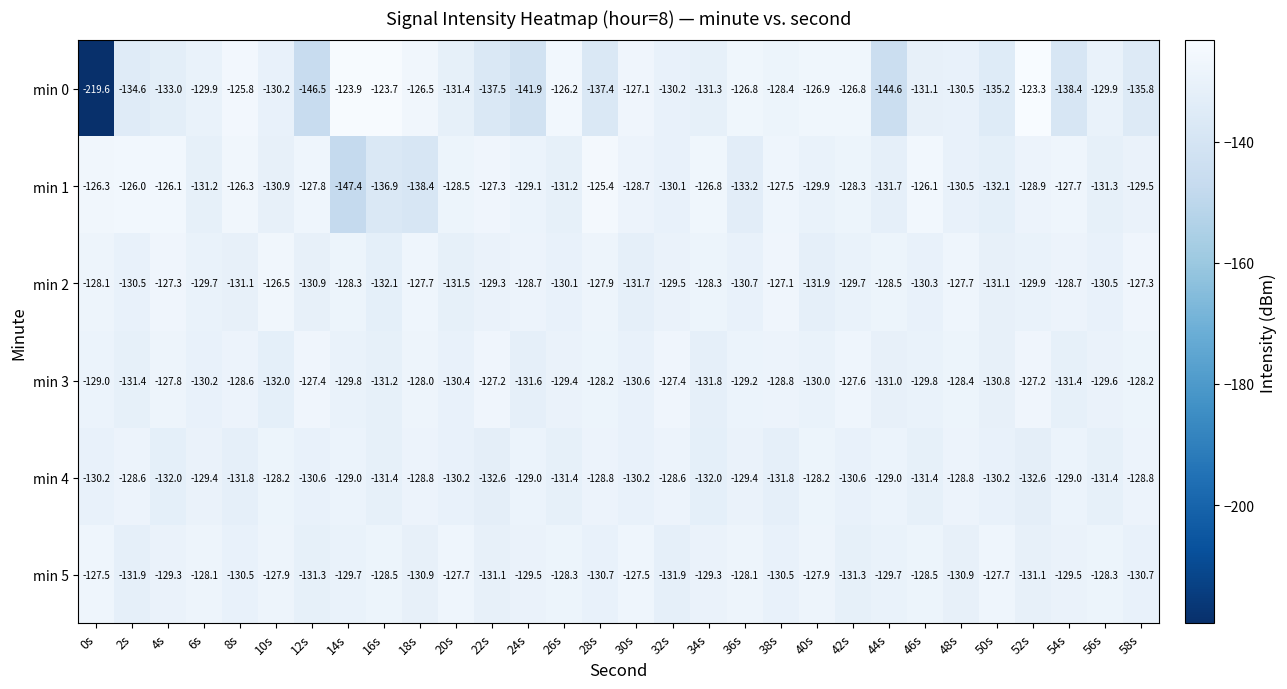

At 16s, list the series in order from smallest to largest.

min 1, min 2, min 4, min 3, min 5, min 0